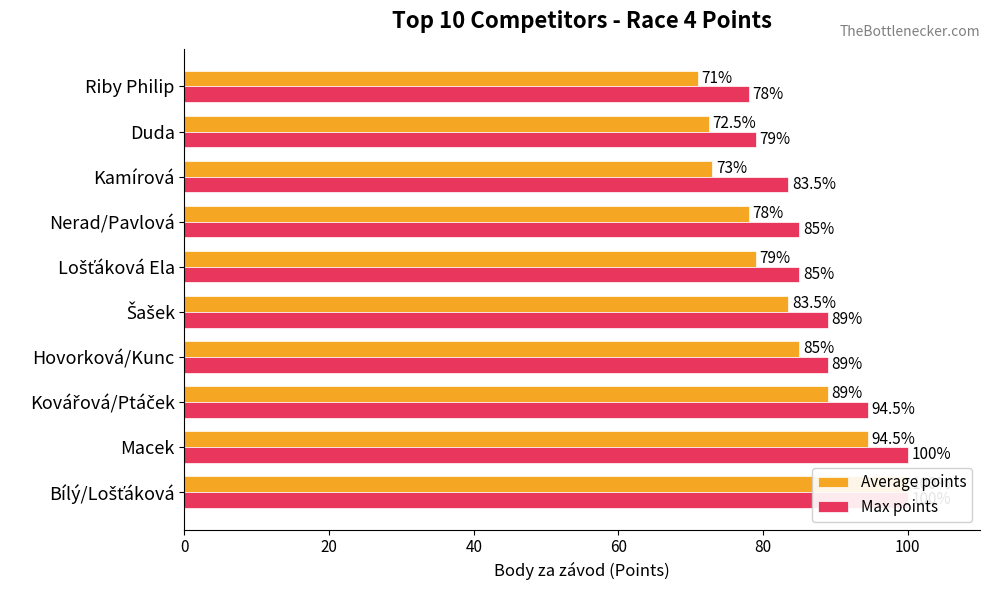

List the series in order of their peak value, lowest first.

Average points, Max points